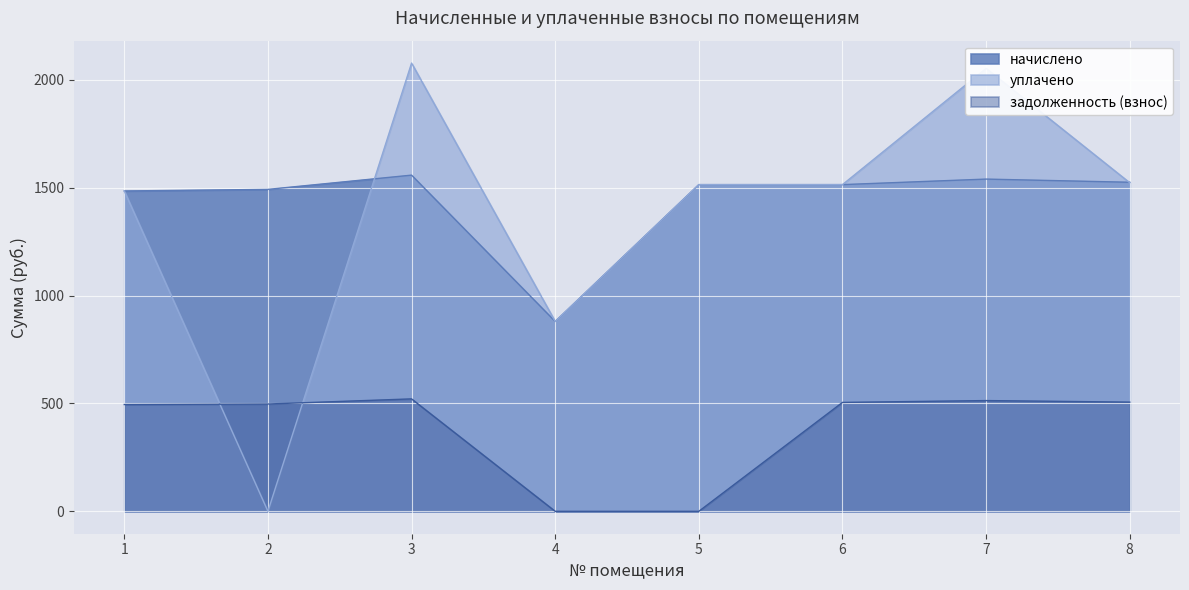

In уплачено, how many points are lower than both neighbors (excluding endpoints)?

2